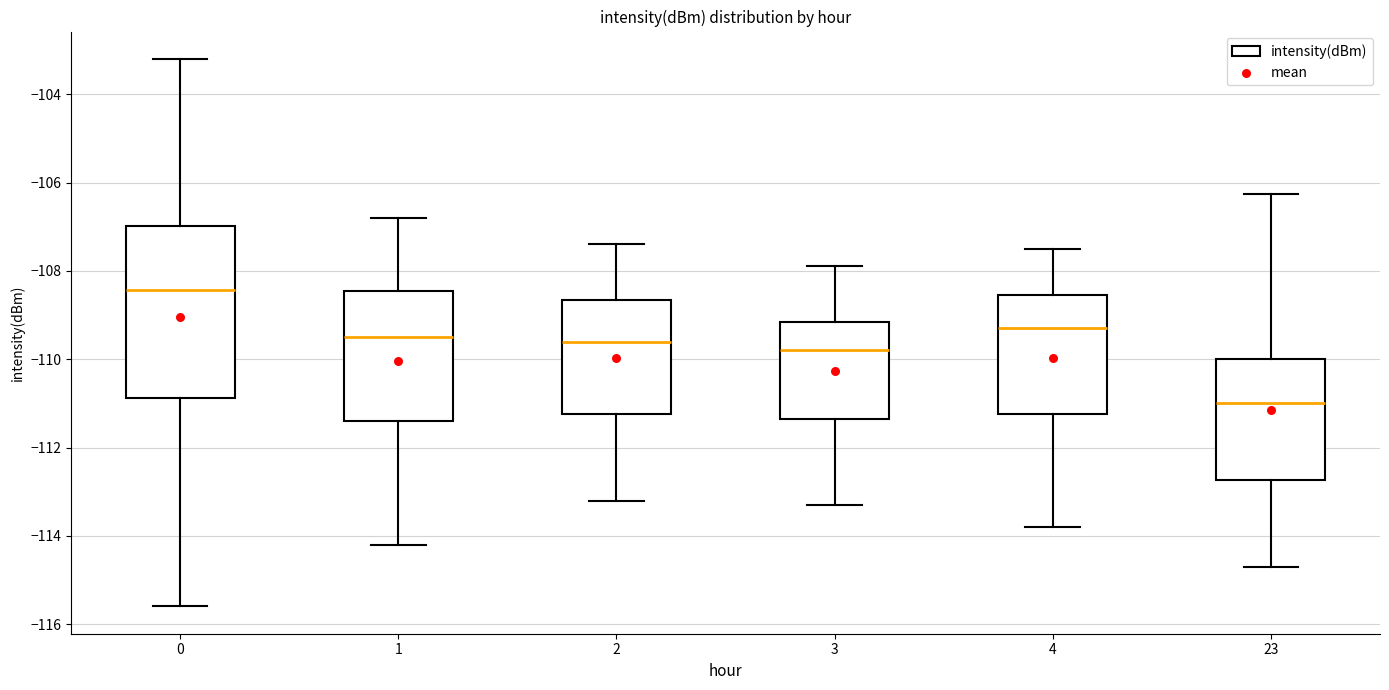

Which box has the lowest median line?

23